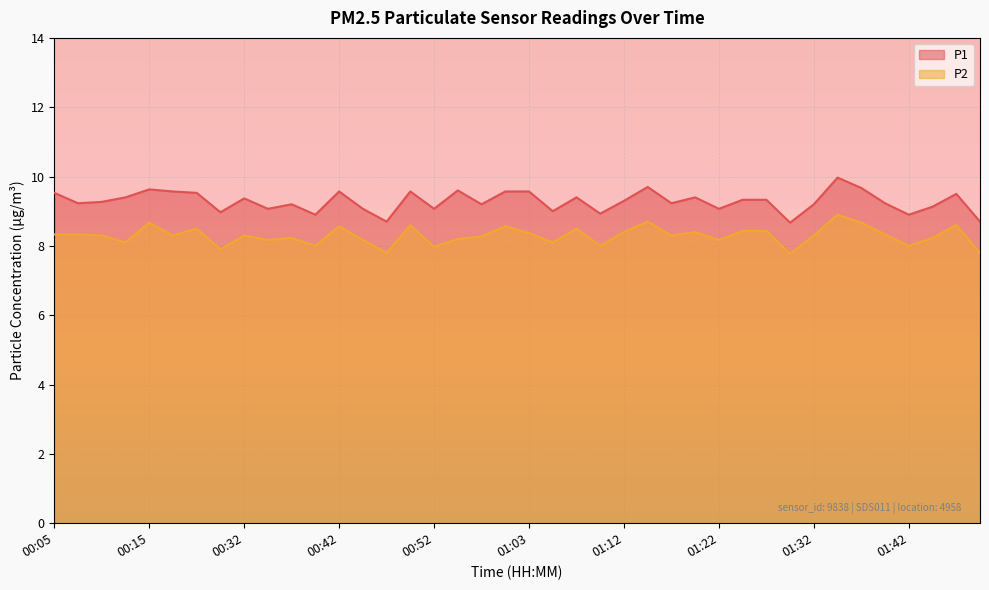

How many interior local peaks does the P1 series have?

11